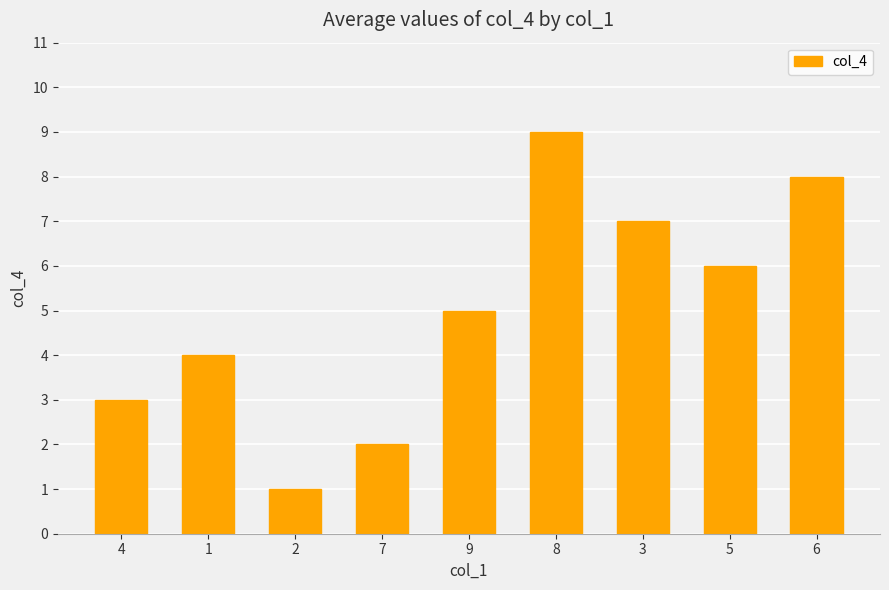

Which has a higher value, 7 or 5?

5